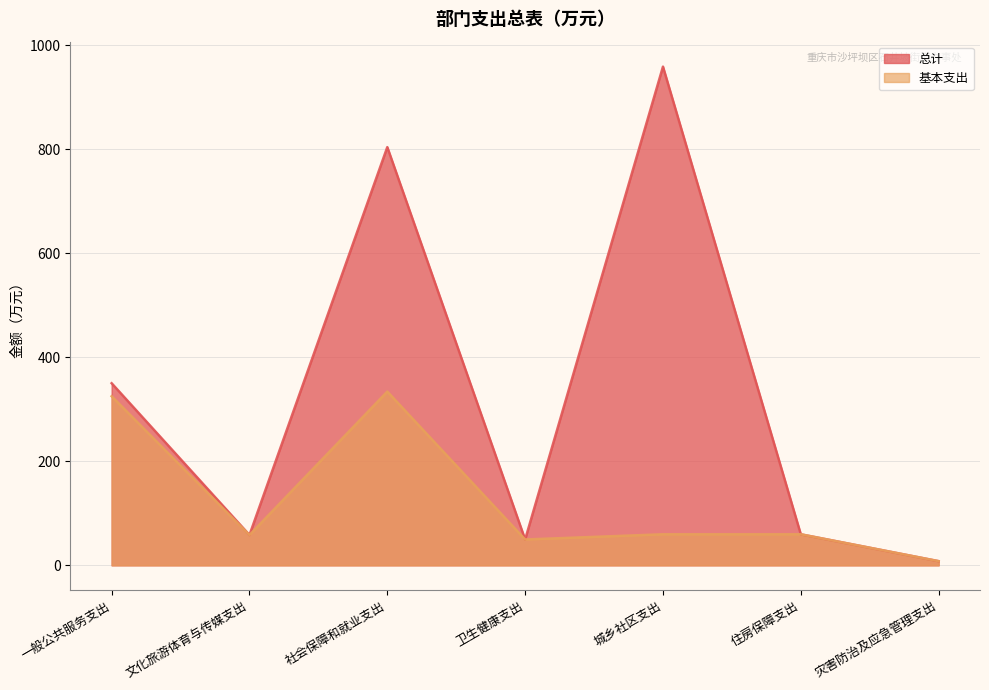

What is the total value across all series at 卫生健康支出?

99.4